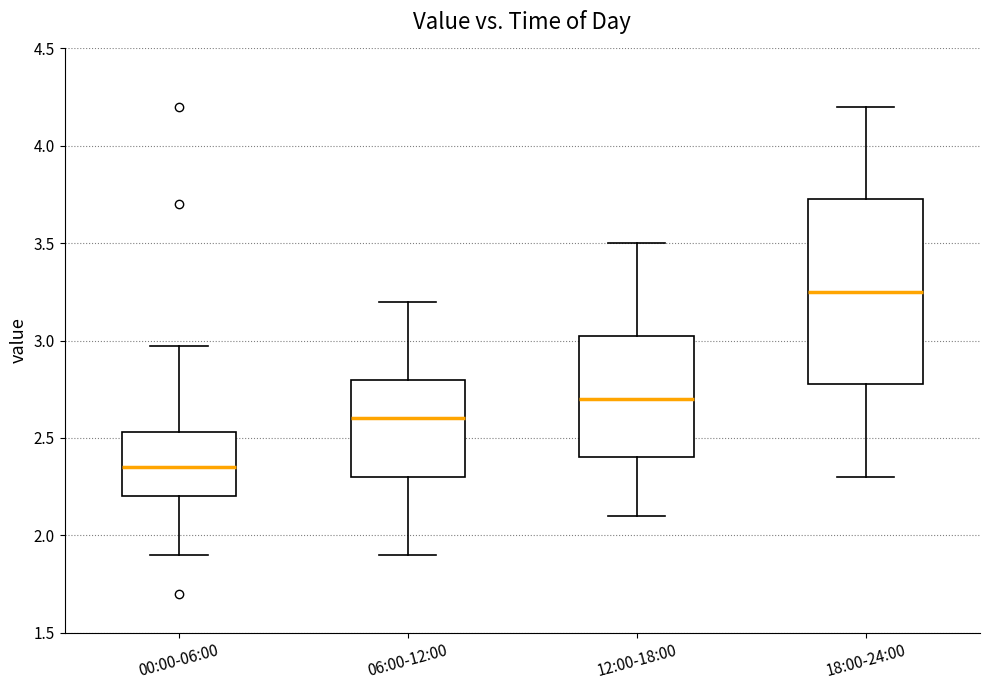

Where does the upper whisker of the box for 12:00-18:00 end on the y-axis? The values are not printed on the chart, so give them approximately, as read against the axis.

3.50